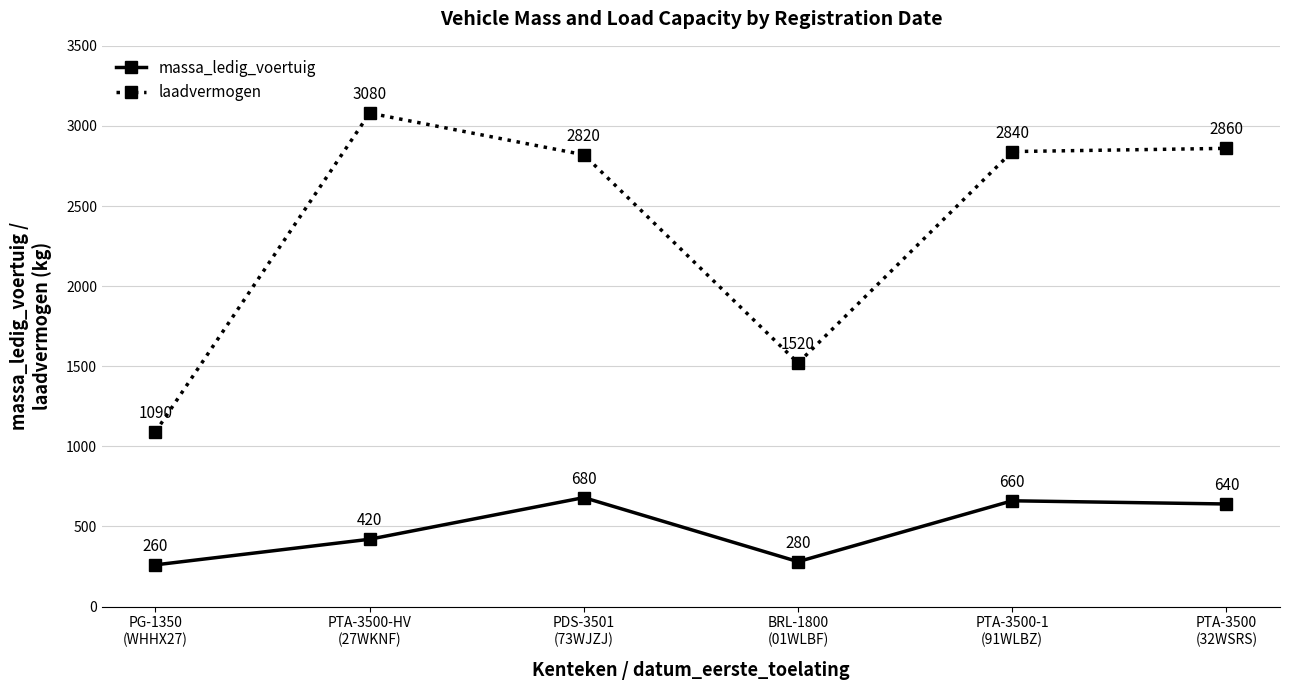

What is the average value of the massa_ledig_voertuig series?

490